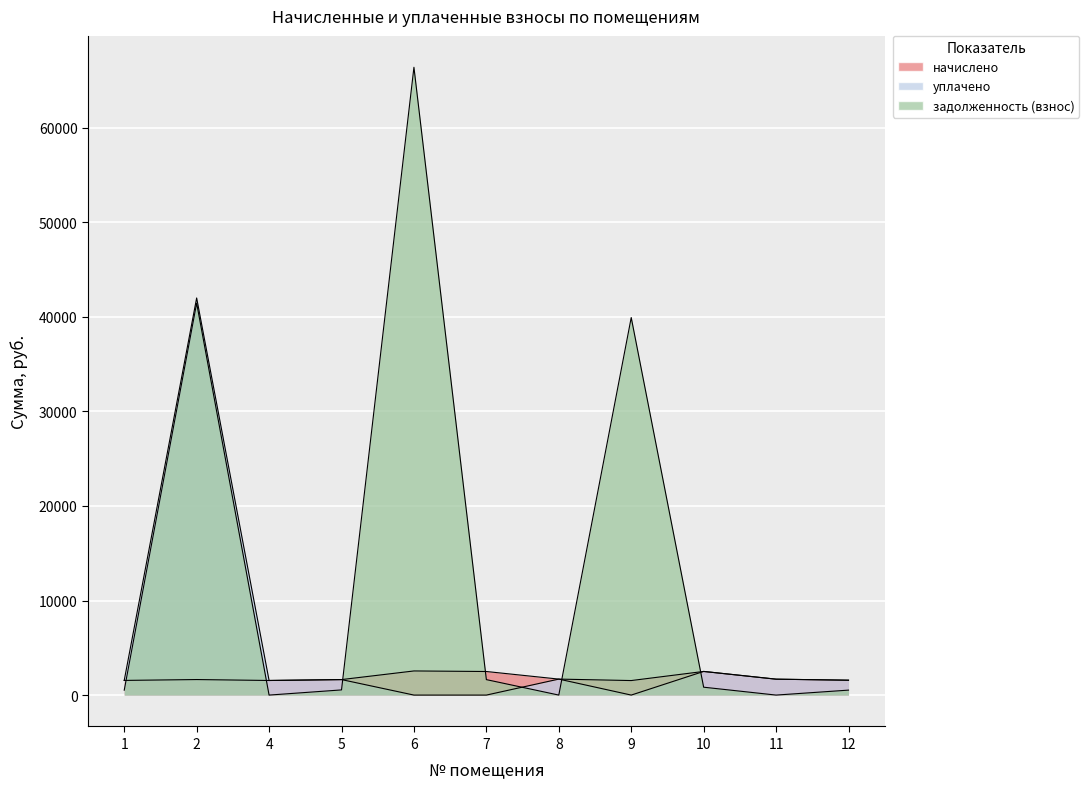

Is it true that начислено equals 2492.9 at 7?

True